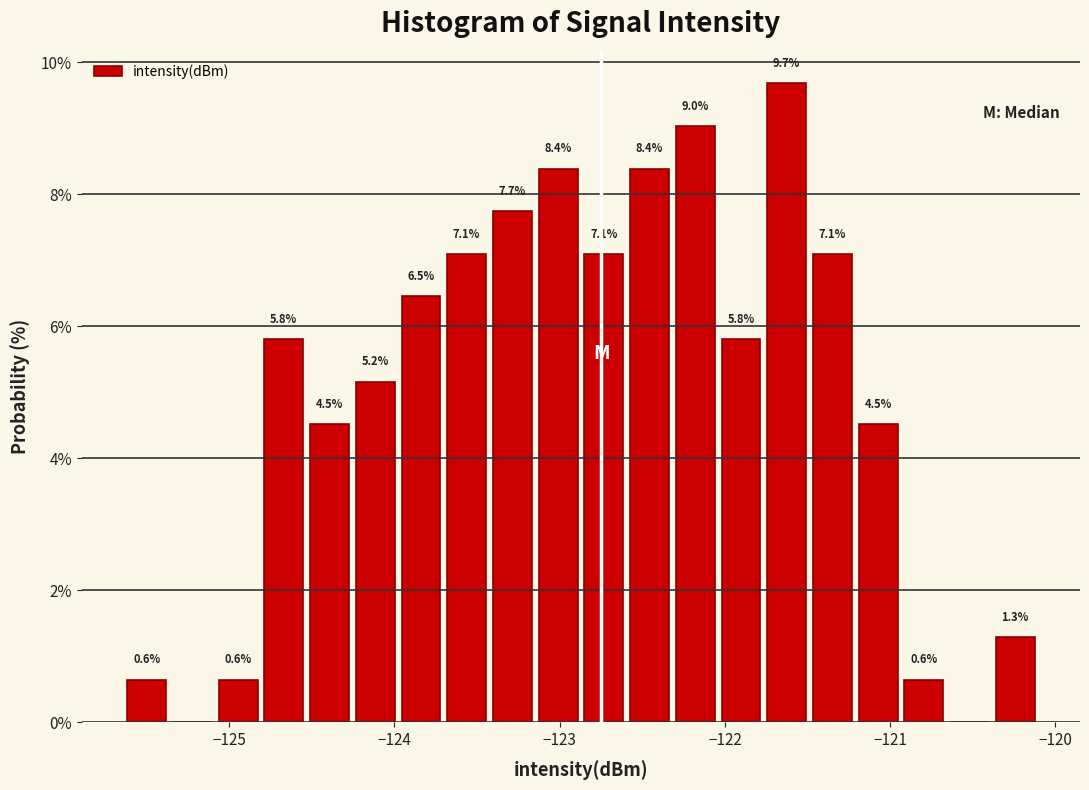

Read against the x-axis, roughly where is the centre of the tallest bar?

-121.6